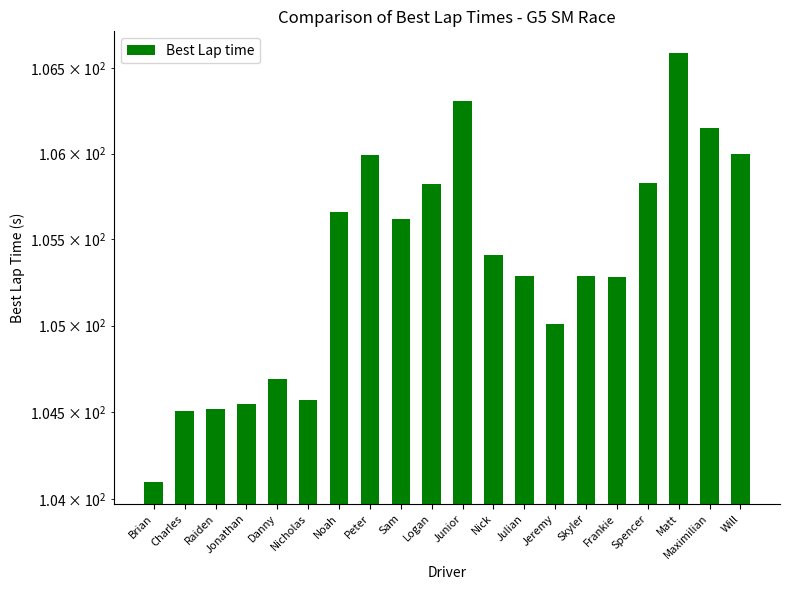

Reading left to right, transcribe all the data shown in this chart.

104.1	104.5	104.5	104.5	104.7	104.6	105.7	106.0	105.6	105.8	106.3	105.4	105.3	105.0	105.3	105.3	105.8	106.6	106.2	106.0